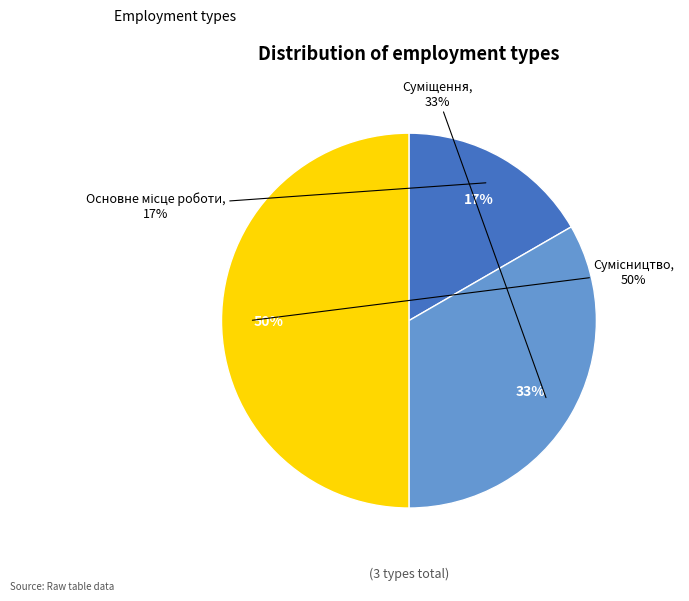

What percentage is the Сумісництво slice, to the nearest percent?

50%